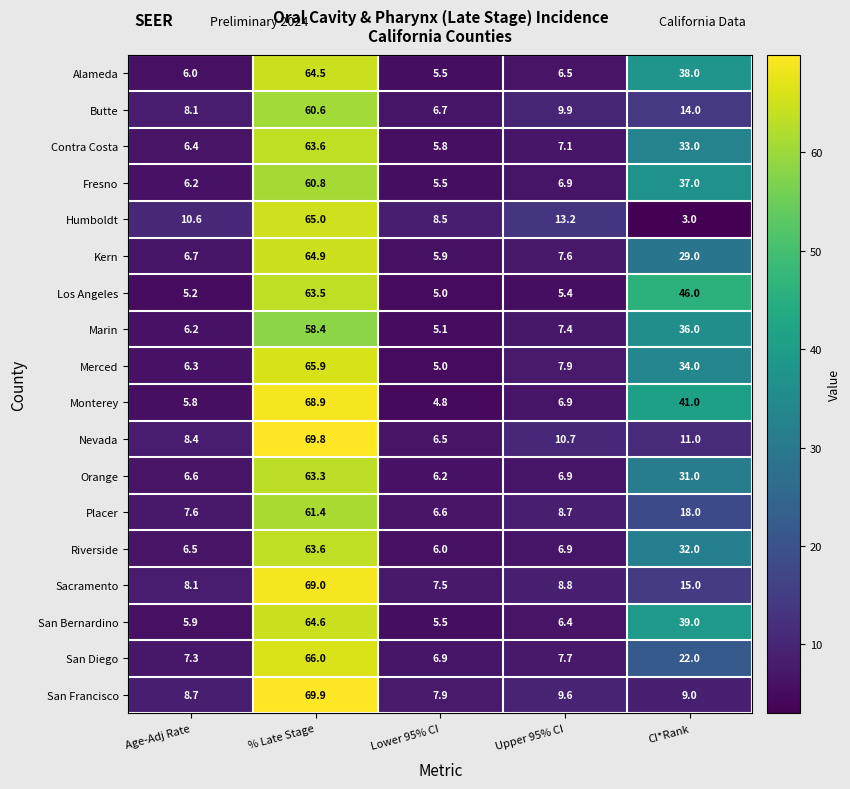

What is the difference between the highest and lowest values at Age-Adj Rate?

5.4